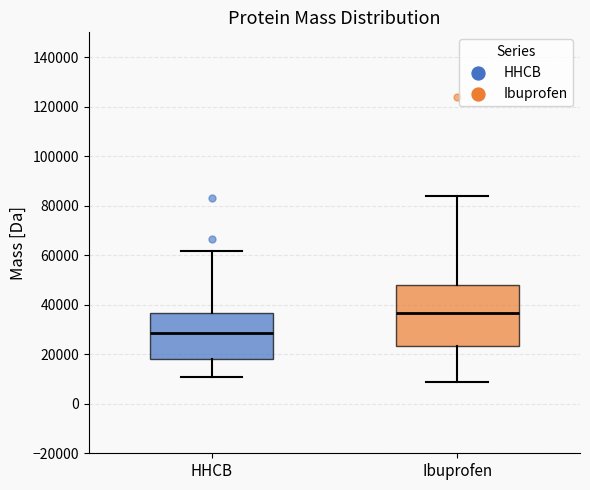

Where is the lower edge of the box for Ibuprofen on the y-axis? The values are not printed on the chart, so give them approximately, as read against the axis.

24000